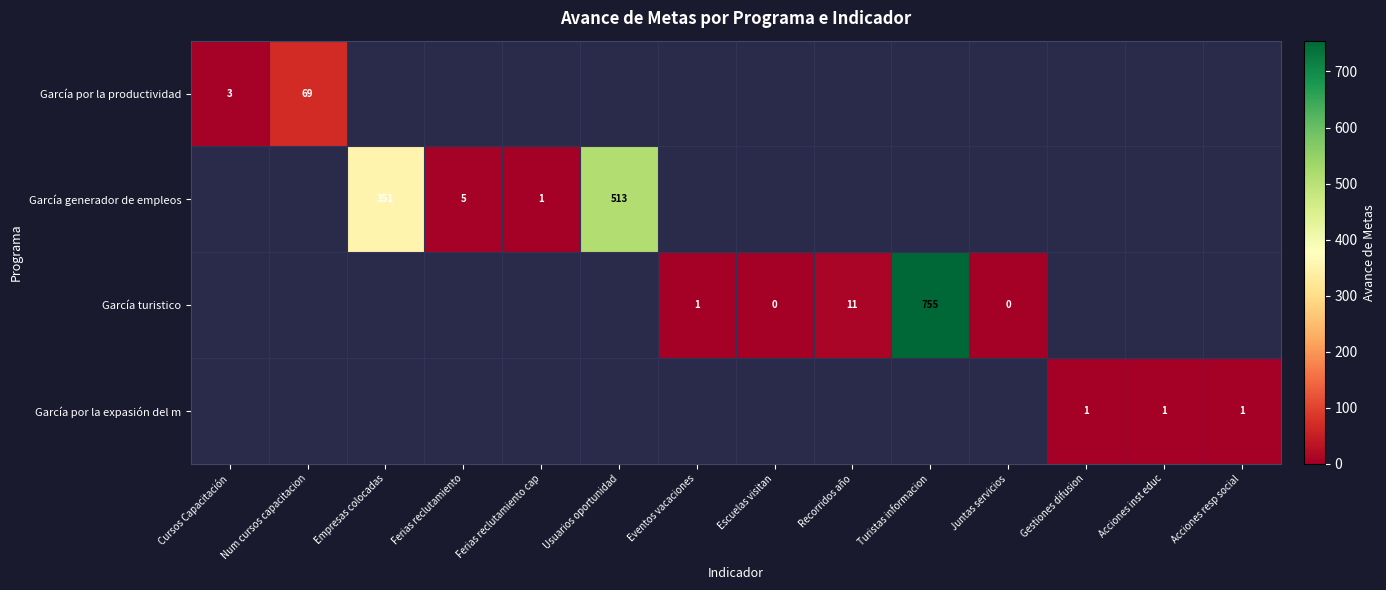

Between Eventos vacaciones and Turistas informacion, which is larger?

Turistas informacion